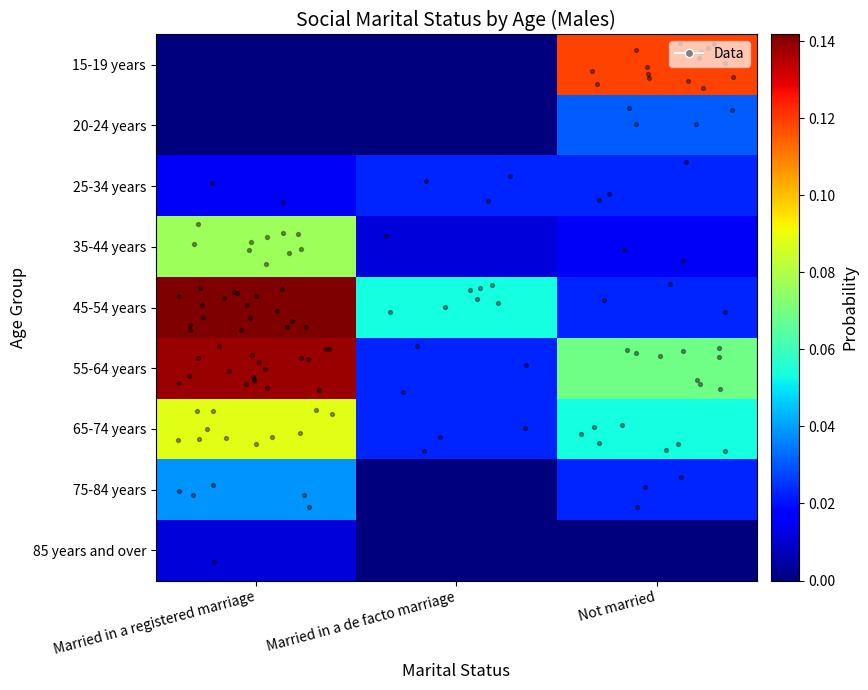

Count the number of categories in the chart.

3